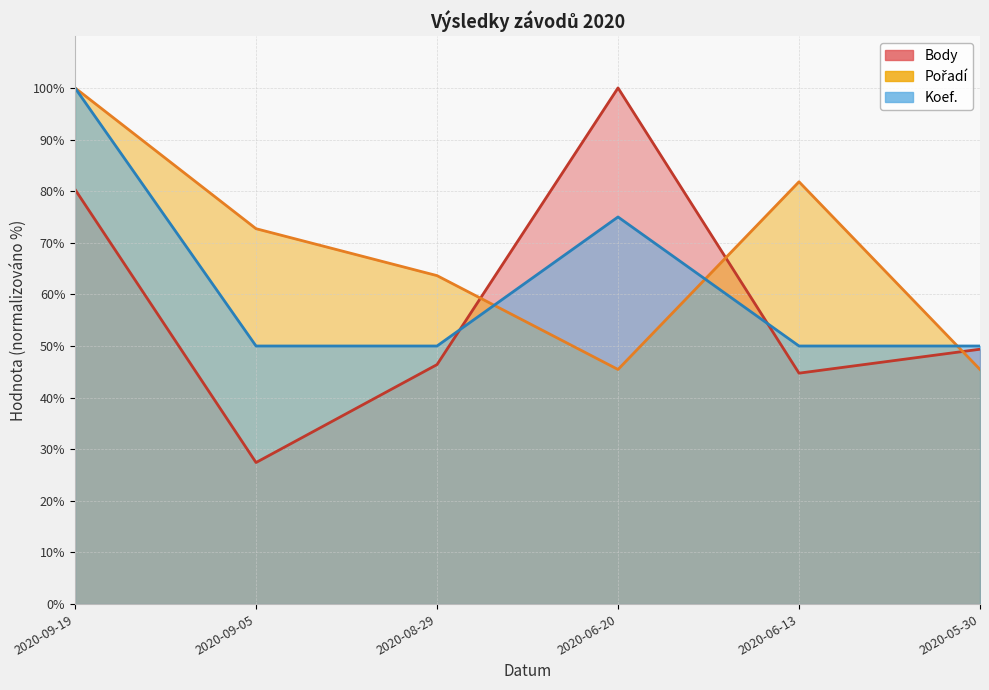

What is the value of the Koef. point at the 3rd from the left?

50.0